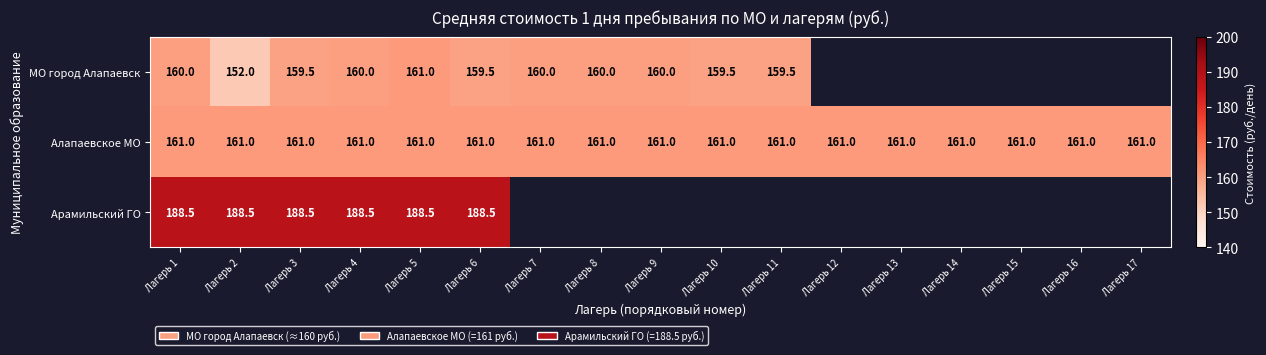

At which category does the chart reach its peak across all series?

Лагерь 1